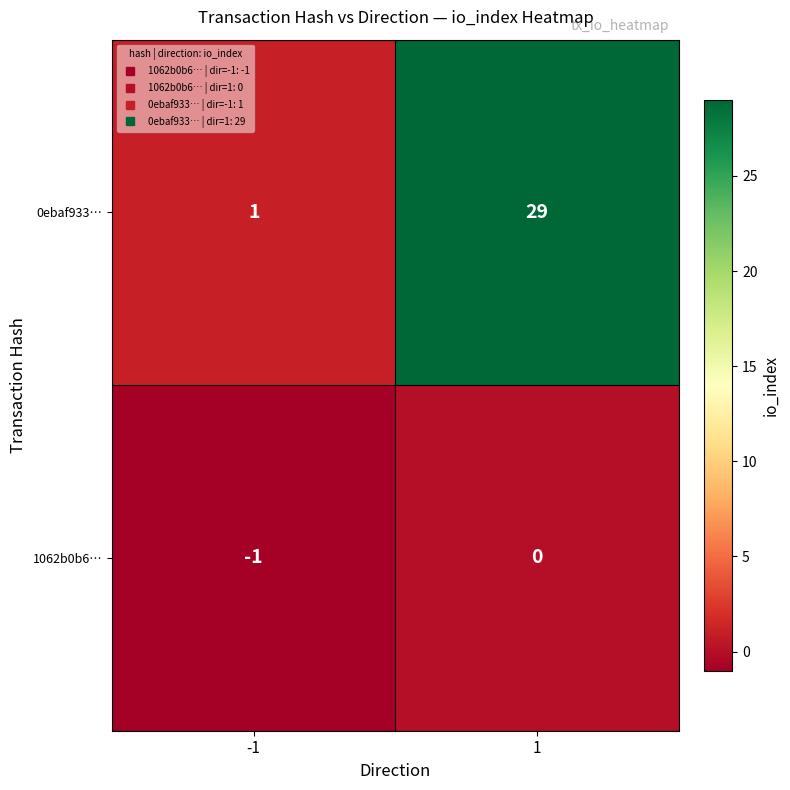

The value of 0ebaf933… at -1 is 1. True or false?

True